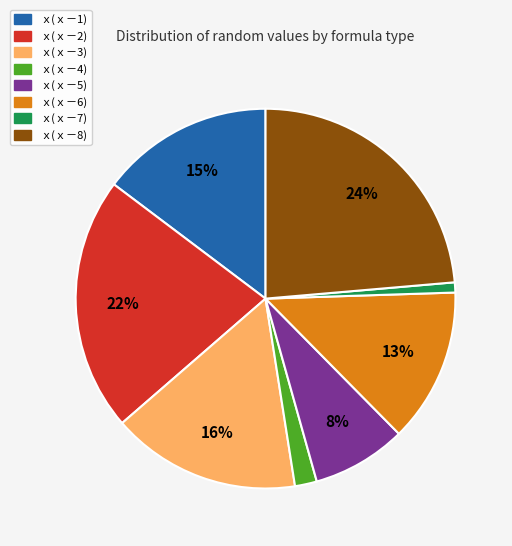

To the nearest percent, what is the combined percentage of ｘ(ｘ－6) and ｘ(ｘ－8)?

37%